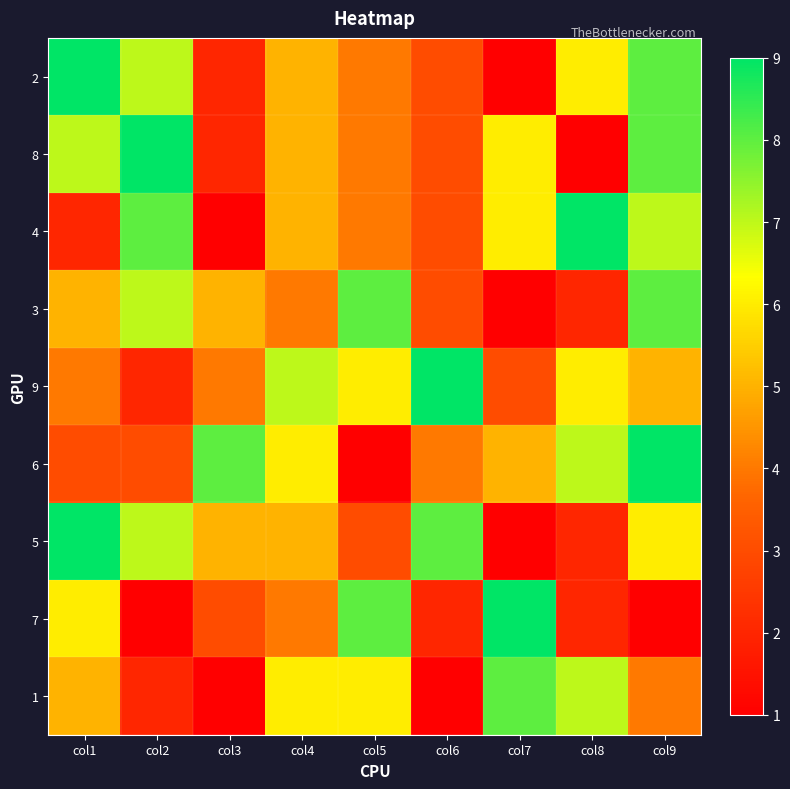

Which category has the highest value across all series?

col1